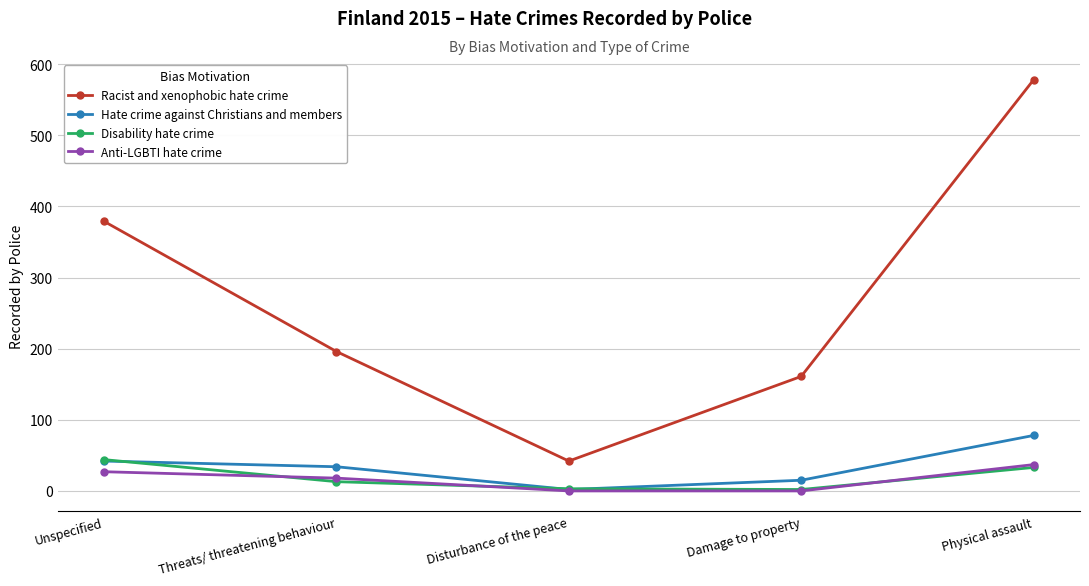

At how many categories does at least one series exceed 94?

4